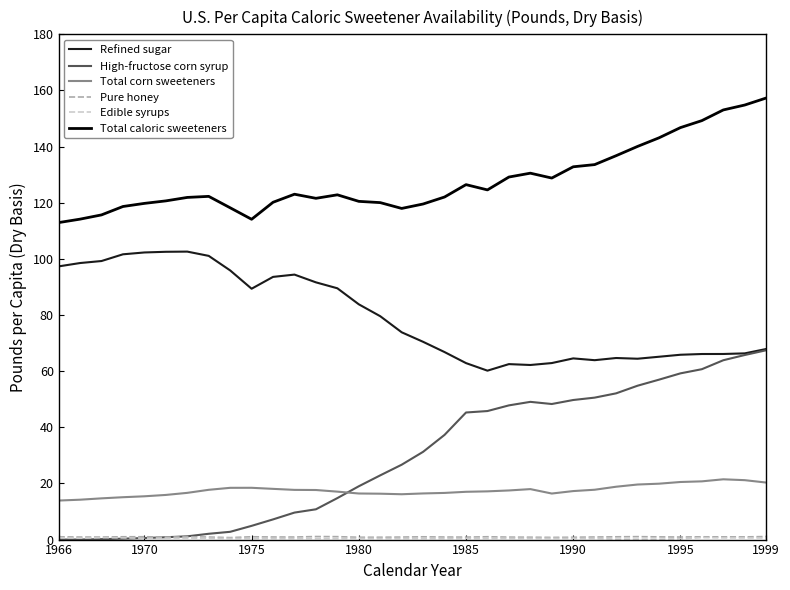

Which series has the largest total across all categories?

Total caloric sweeteners